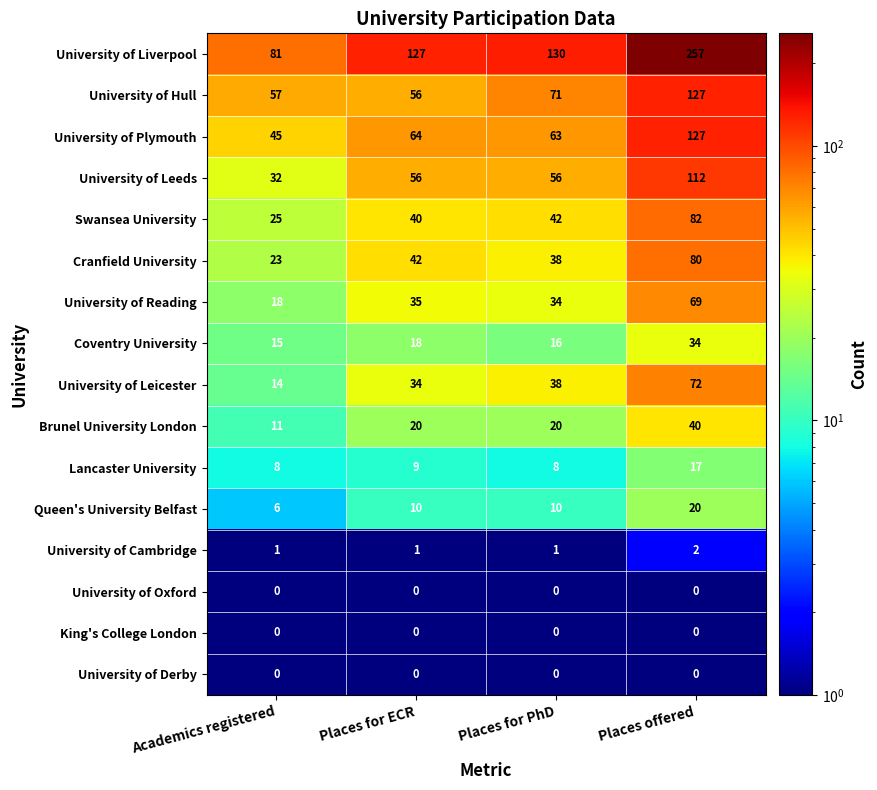

The value of University of Plymouth at Places for ECR is 31. True or false?

False